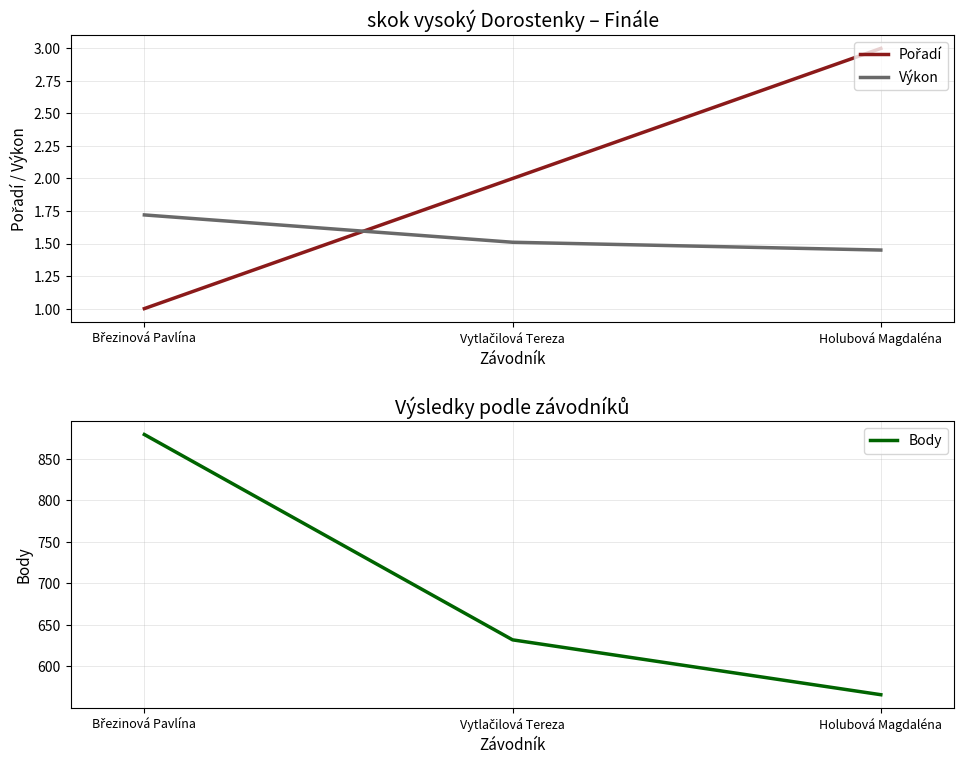

How many lines are shown in the chart?

3